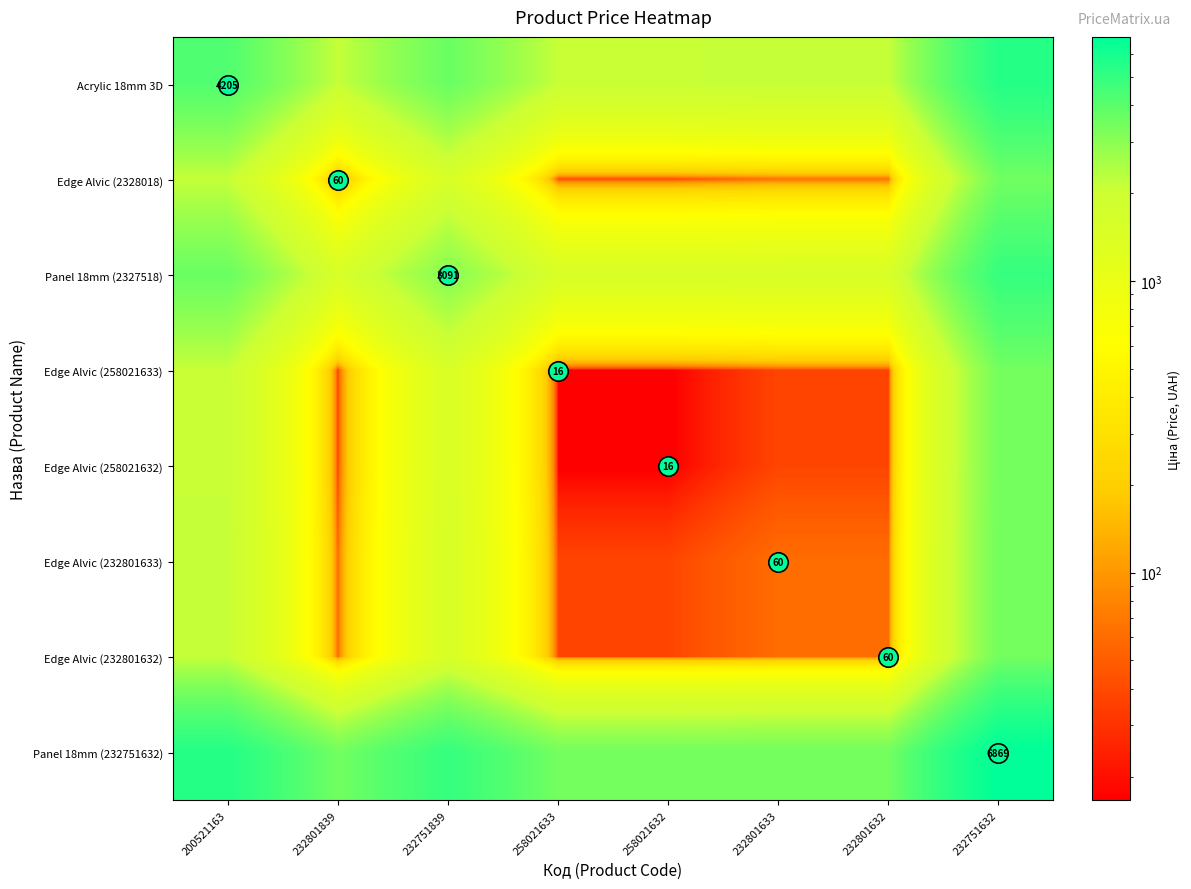

What is the total value across all series at 232801839?

7428.1